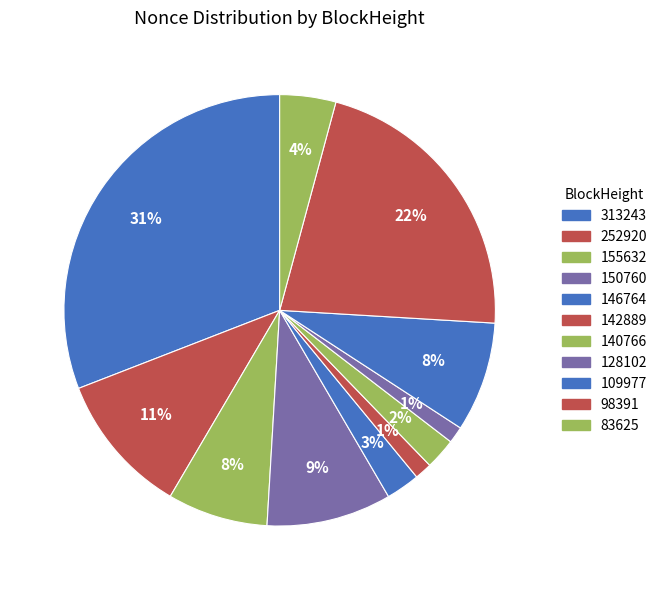

Which has a higher value, 142889 or 252920?

252920